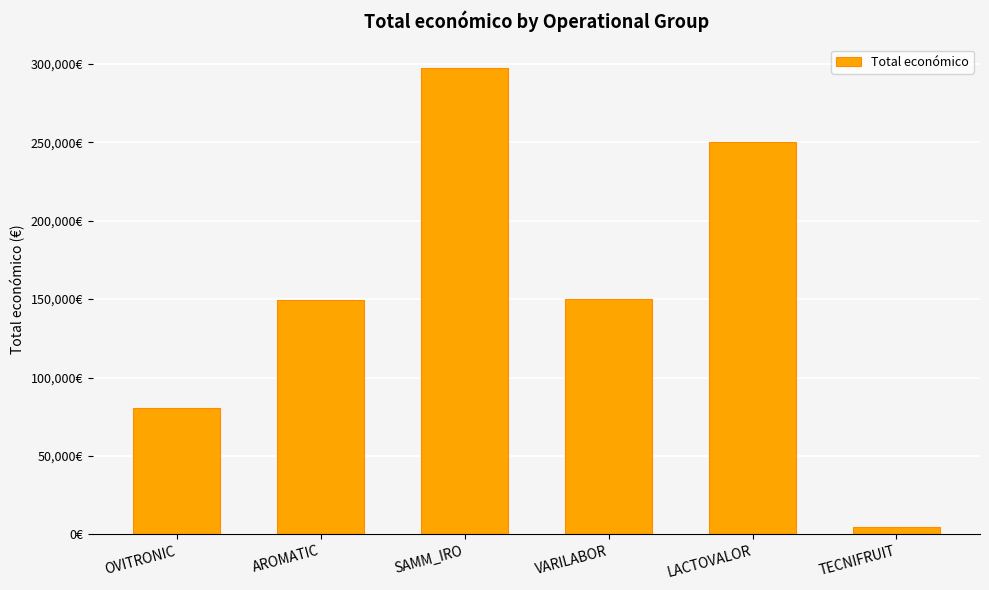

What position from the left is AROMATIC?

2